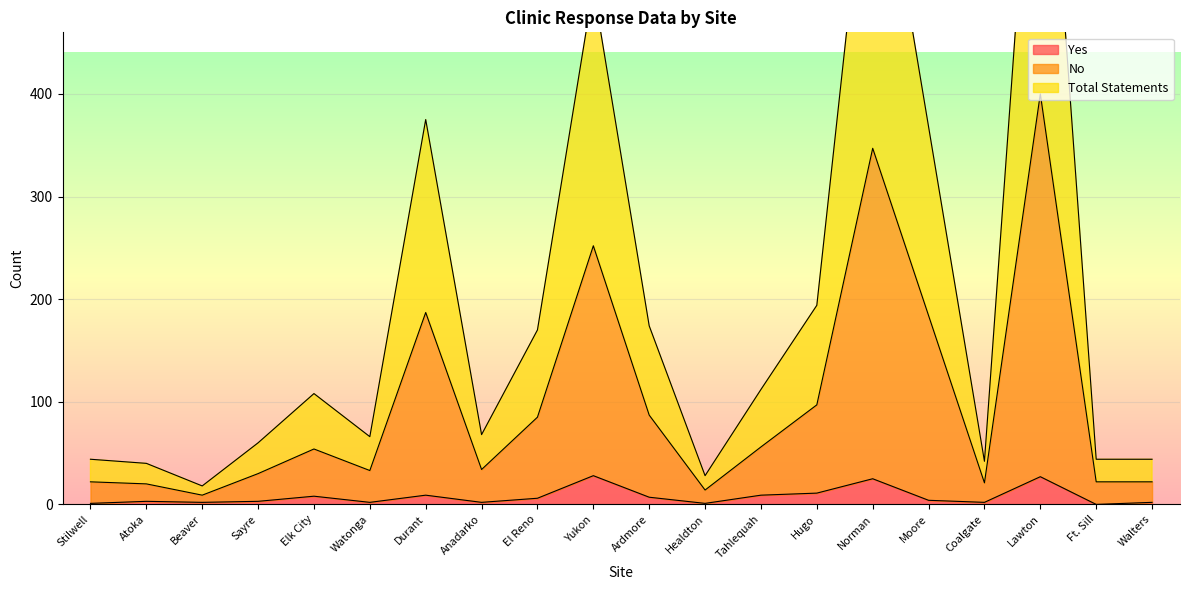

At which label does Yes reach its peak?

Yukon